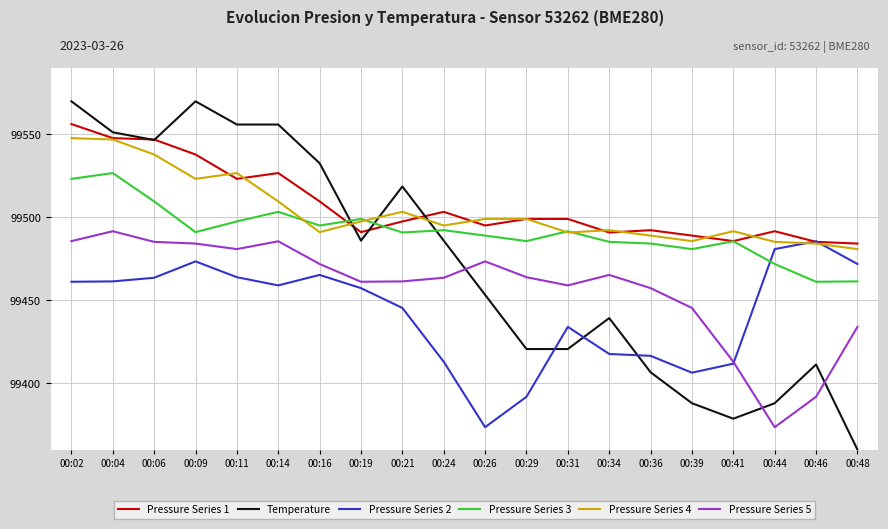

How many lines are shown in the chart?

6